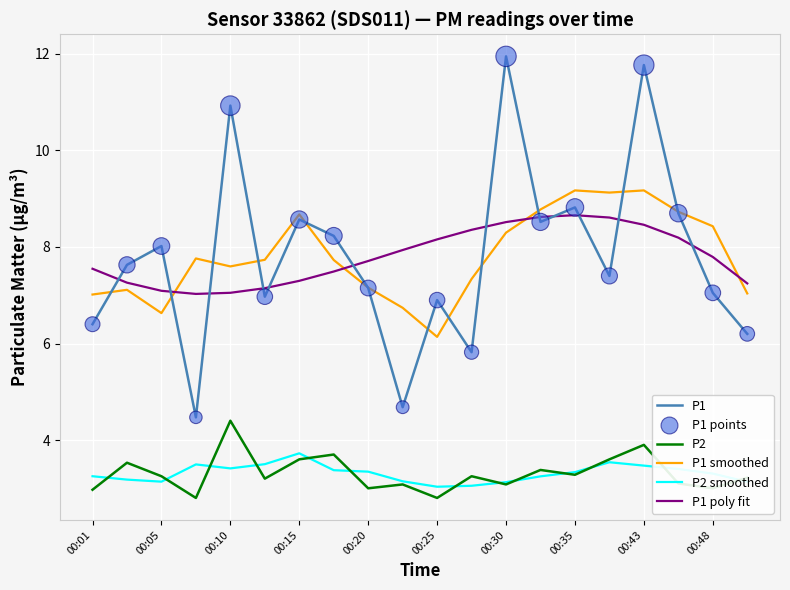

True or false: P1 smoothed and P2 cross at least once.

False